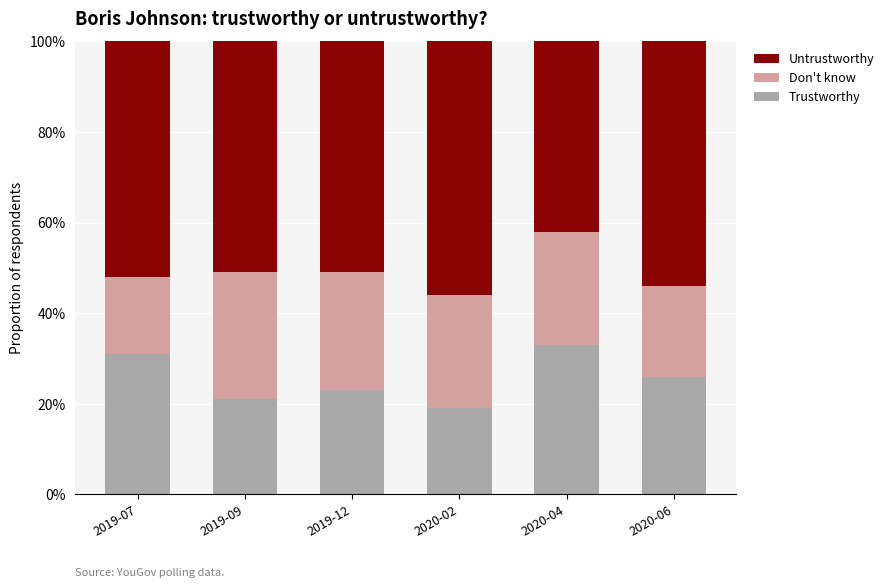

Does the chart contain stacked bars?

Yes